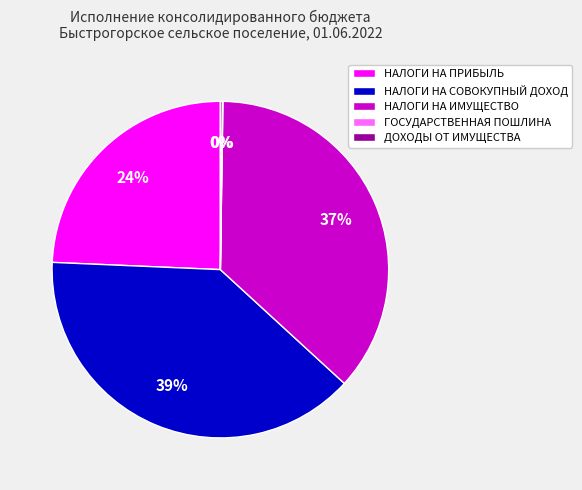

Does any single category account for the majority?

No